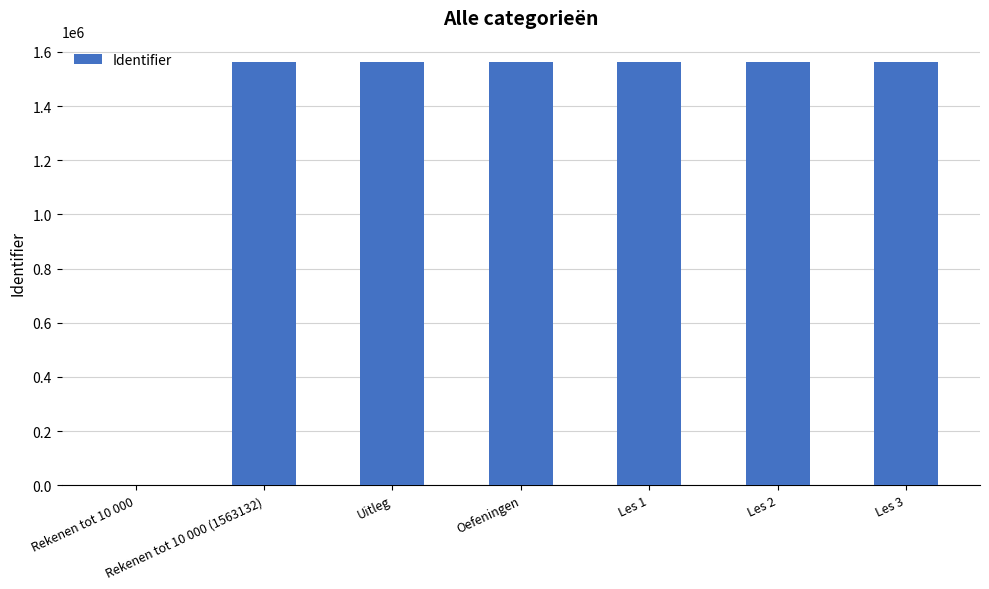

What is the change in value from Uitleg to Les 3?

+34